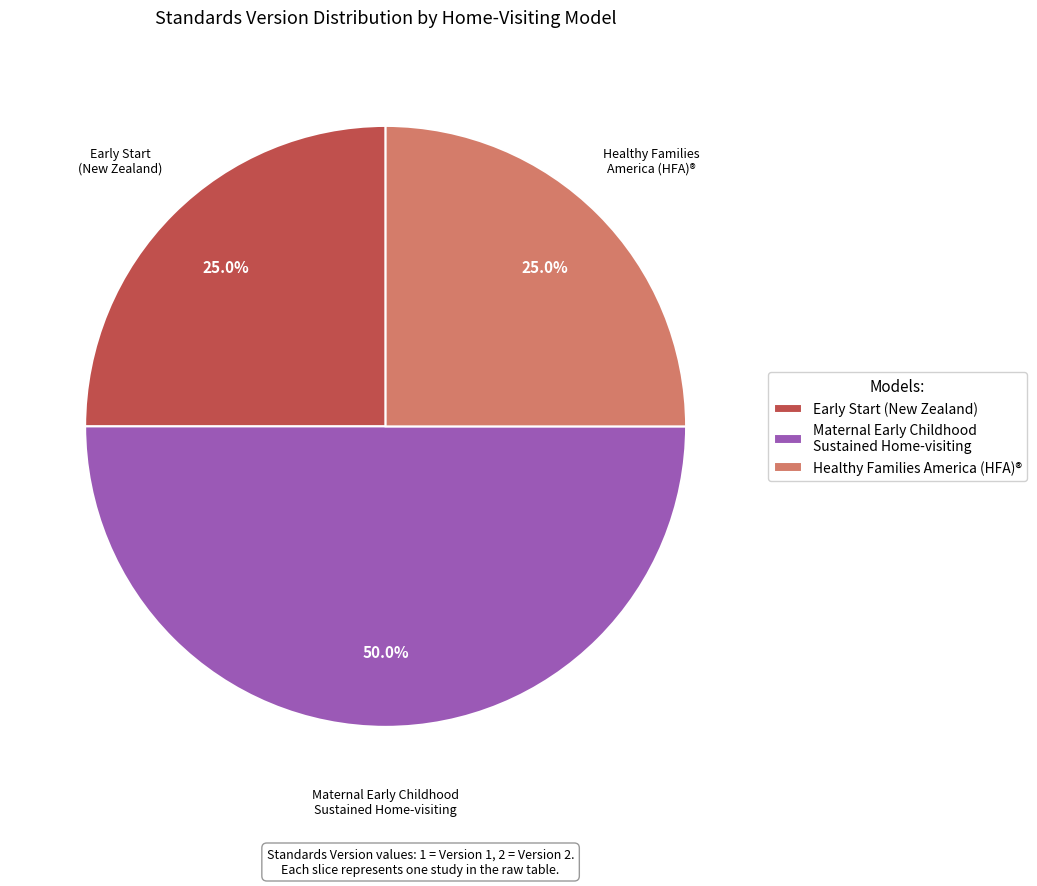

To the nearest percent, what is the difference between the largest and smallest slice percentages?

25%